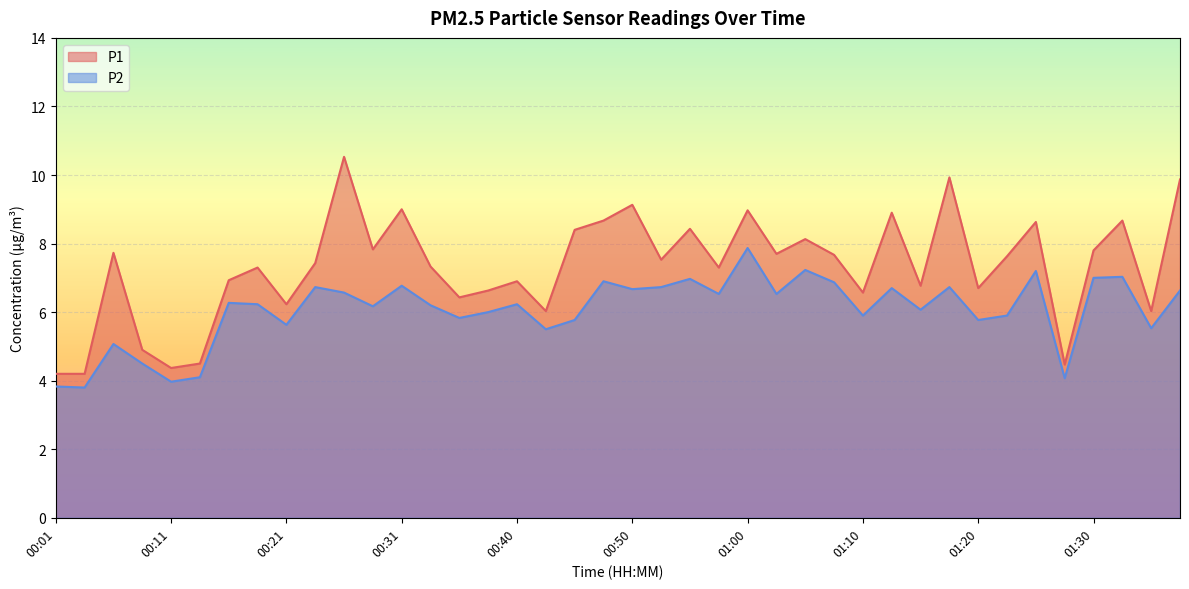

What are all the series names shown in the legend?

P1, P2